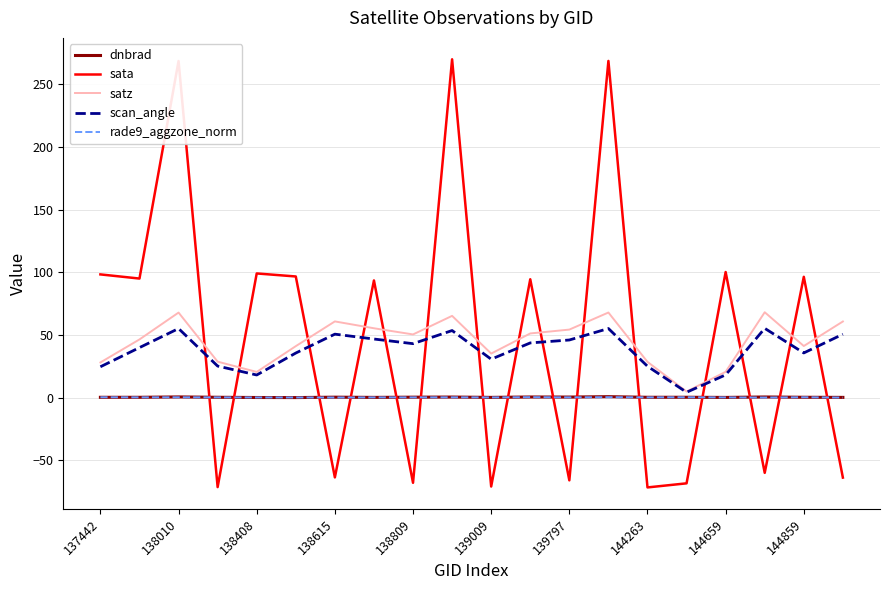

Does the chart display data point markers on the line(s)?

No